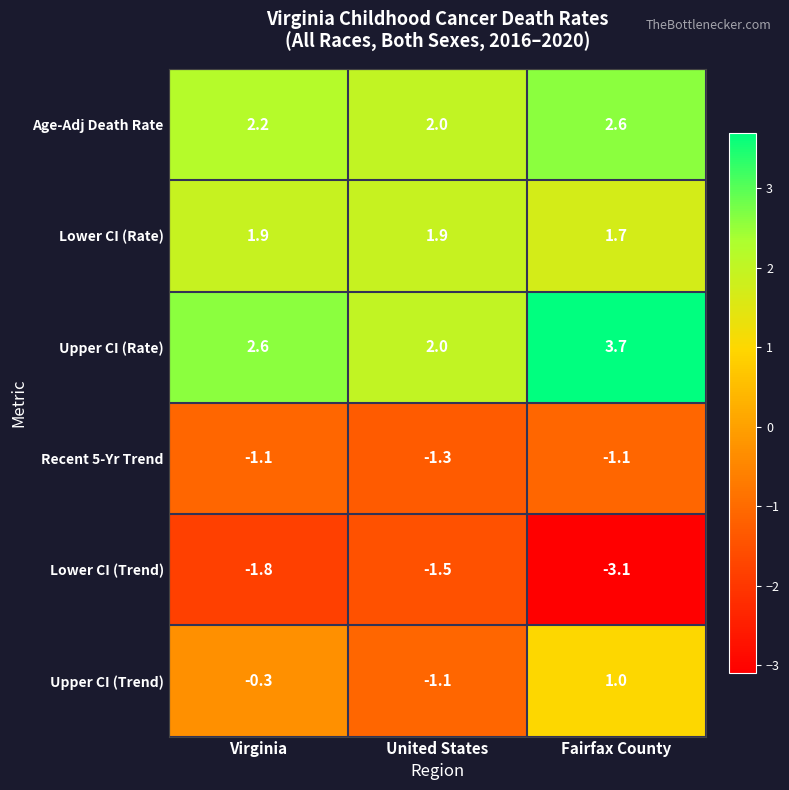

At which category is the sum across all series the highest?

Fairfax County